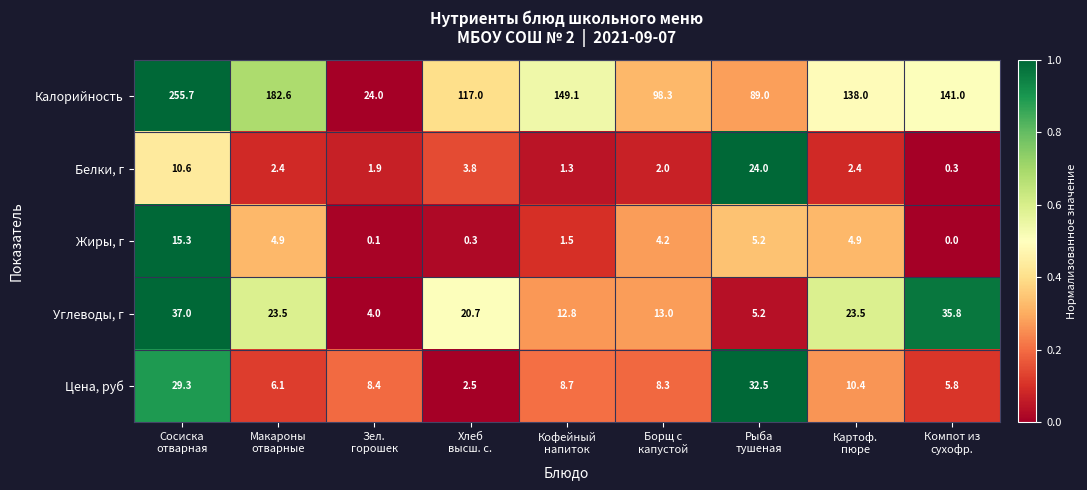

List the series in order of their peak value, lowest first.

Жиры, г, Белки, г, Цена, руб, Углеводы, г, Калорийность